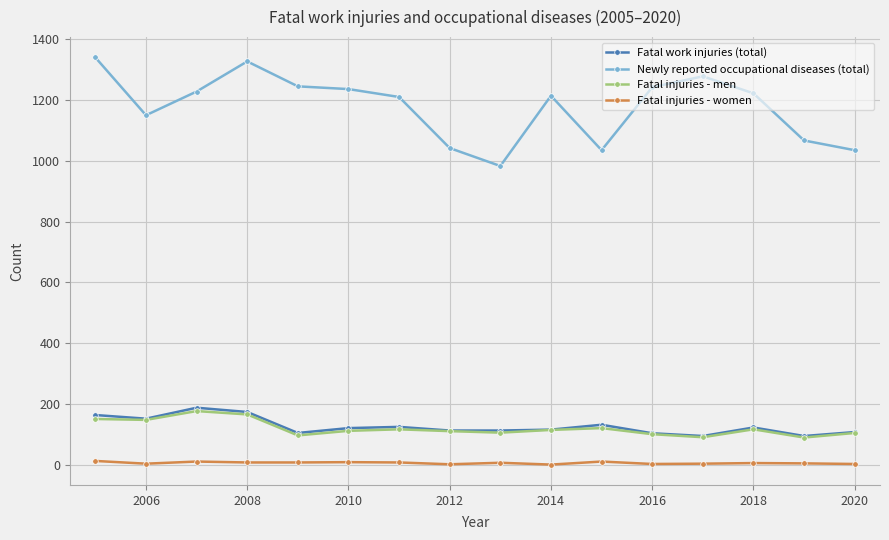

True or false: Fatal injuries - women has more than 0 points higher than both neighbors.

True